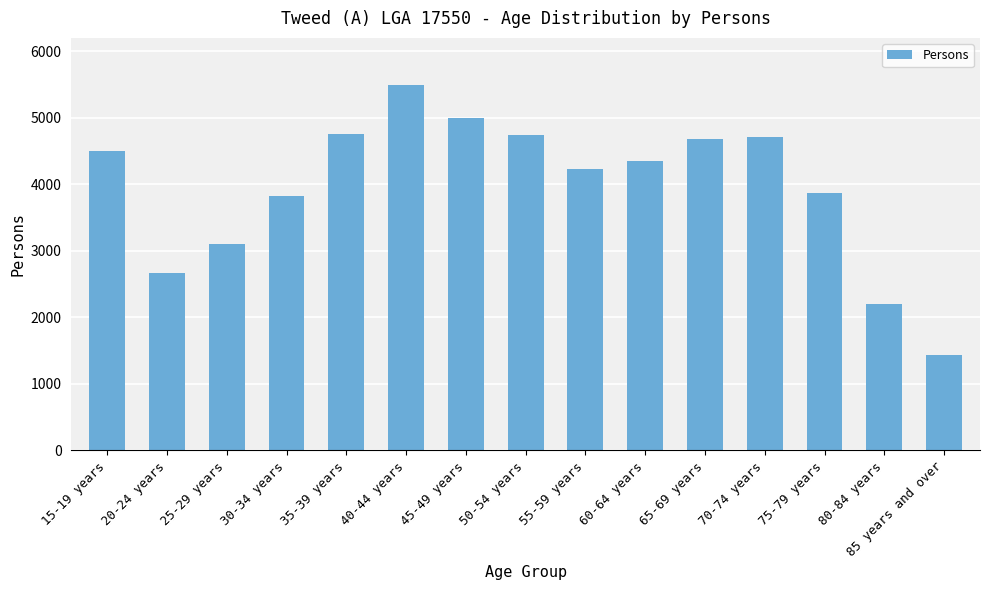

What is the minimum value shown in the chart?

1433